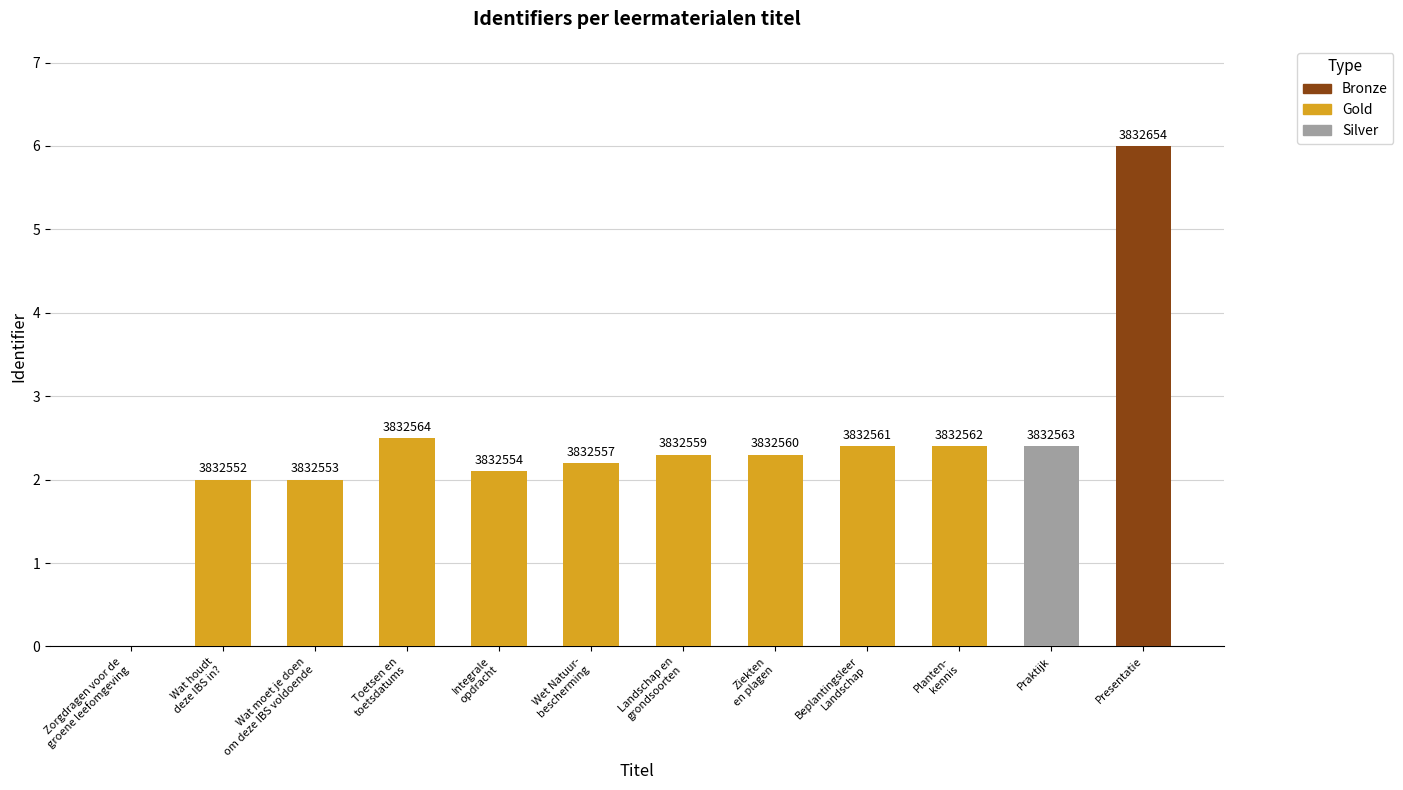

What is the label of the 12th bar from the left?

Presentatie